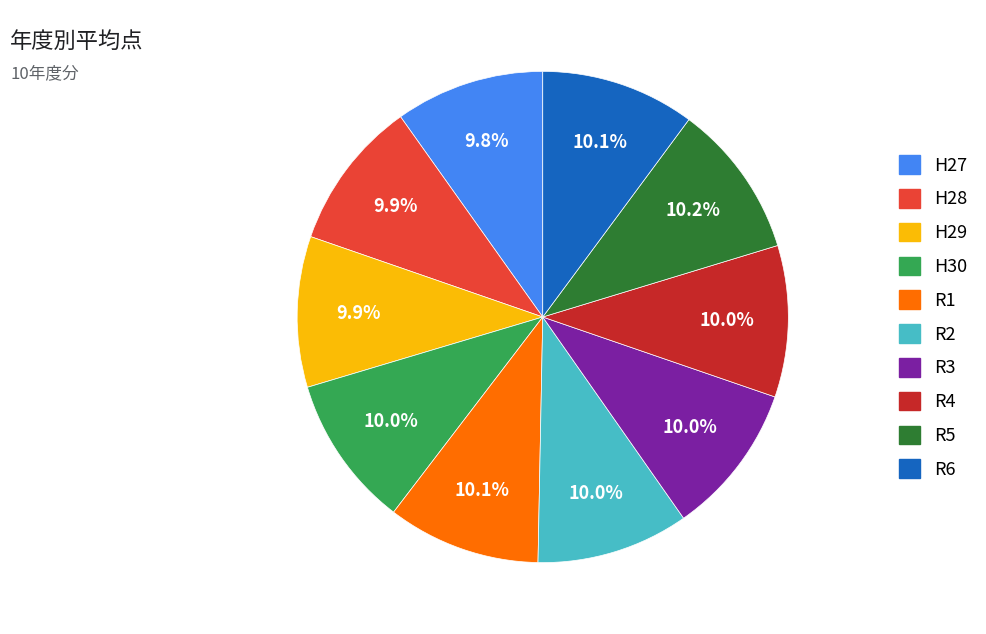

How many segments does this pie chart have?

10